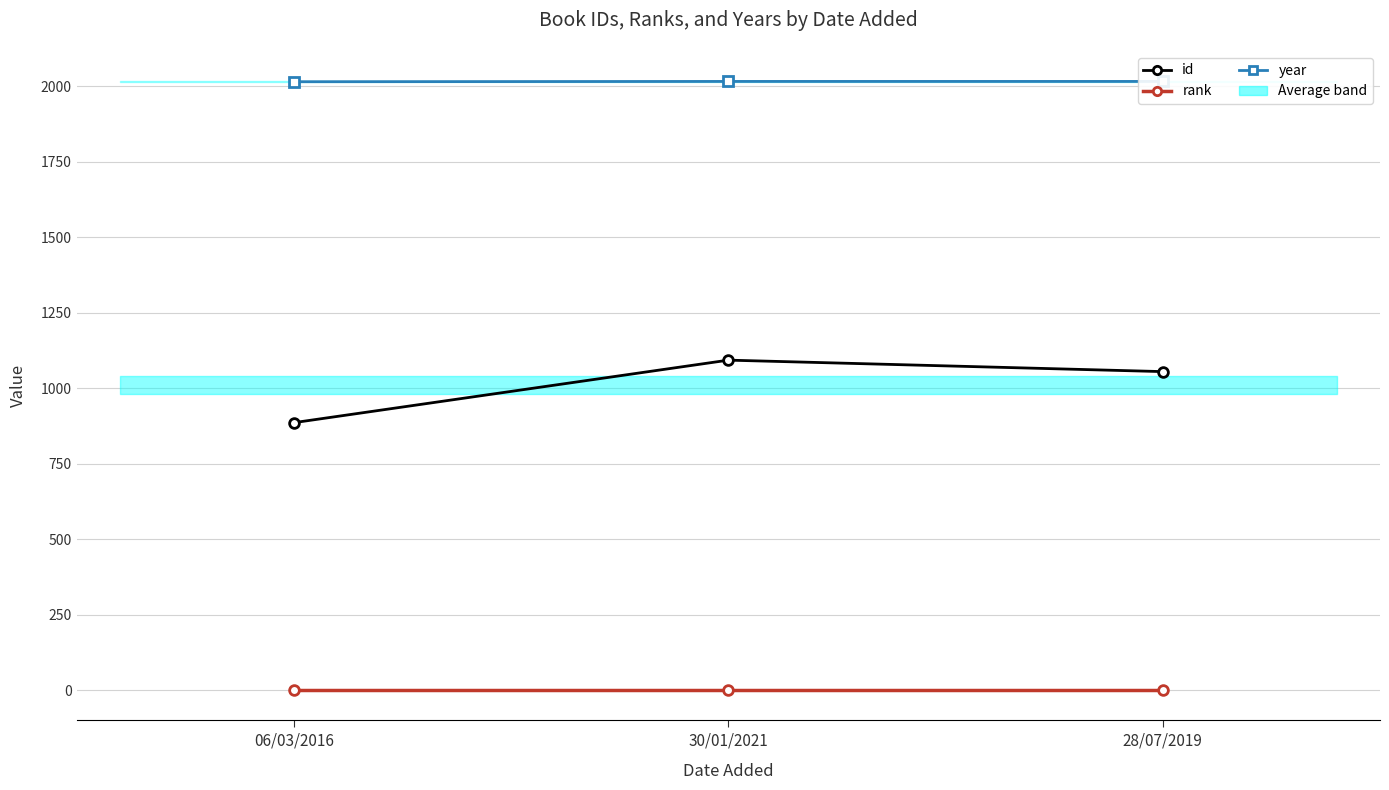

Rank the series by their maximum value, from highest to lowest.

year, id, rank